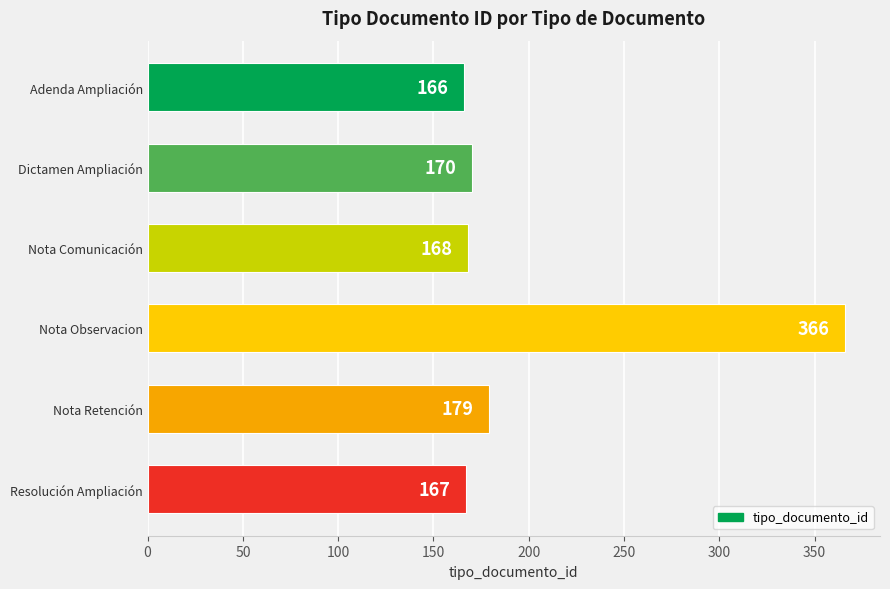

At which label is the value closest to 266?

Nota Retención